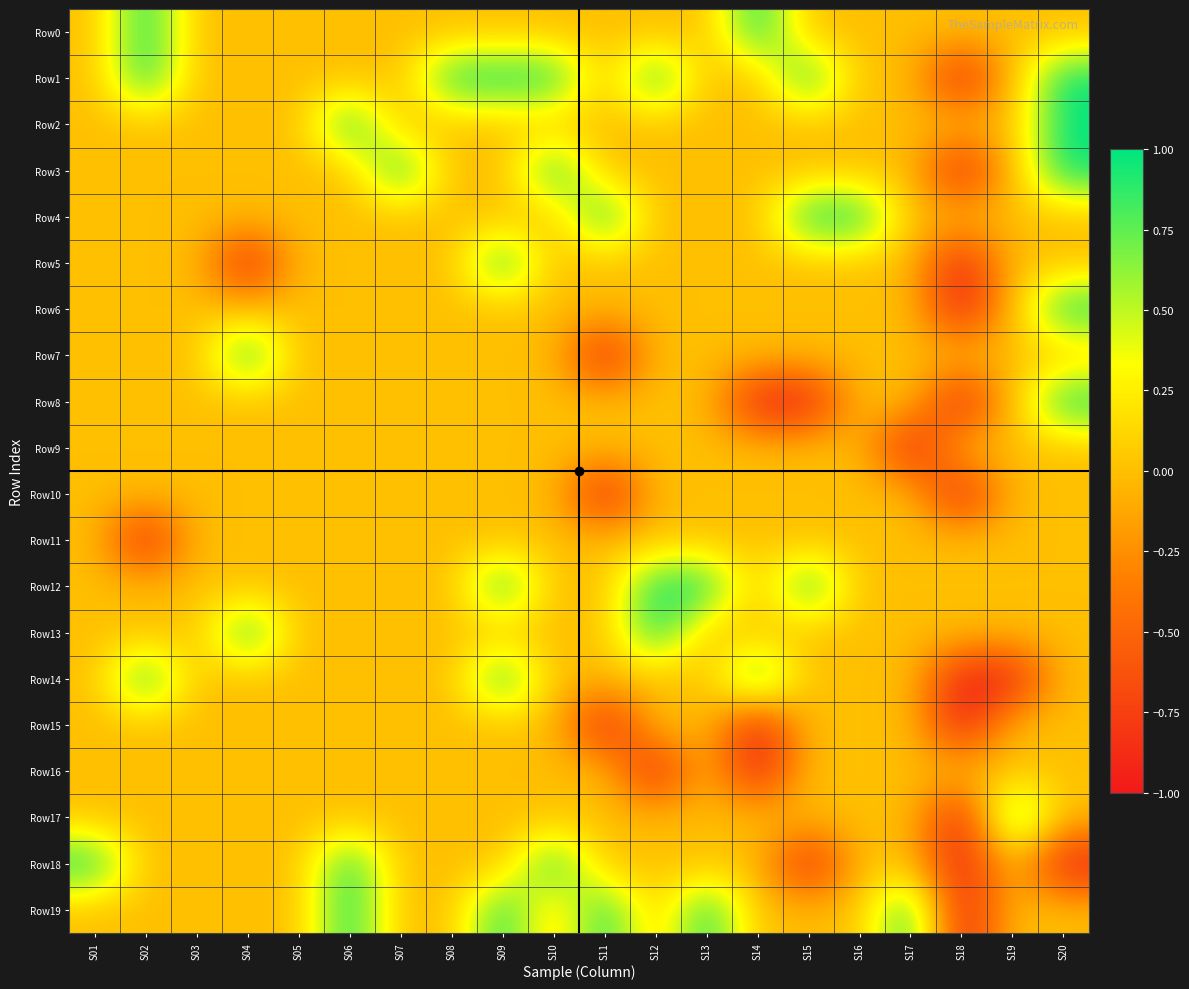

Which has a higher value, S07 or S09?

S07